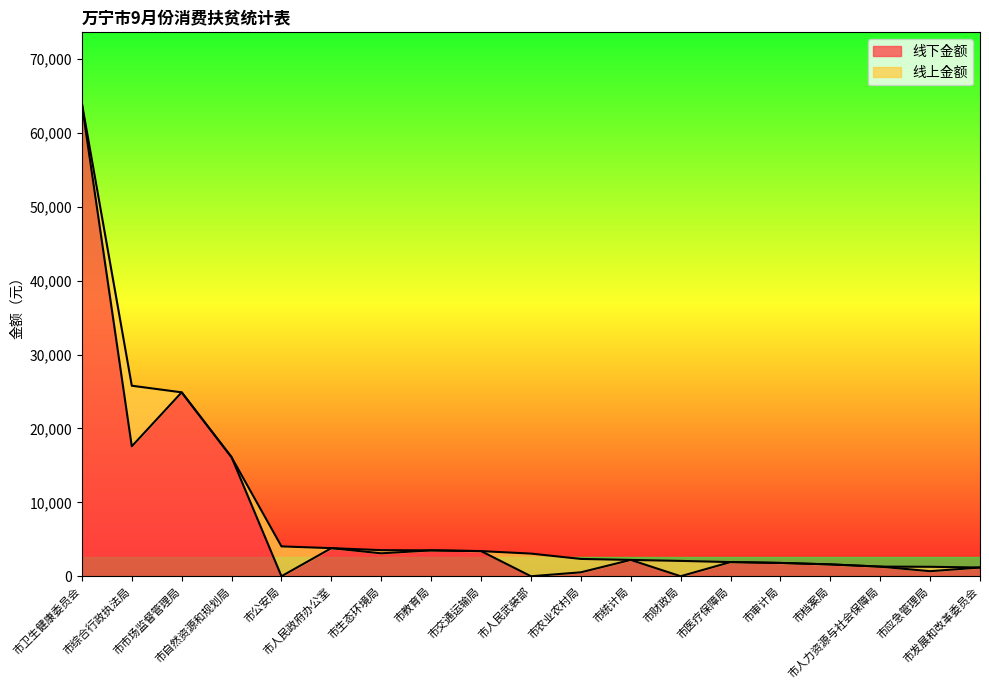

List the labels in order of value, largest first.

市卫生健康委员会, 市市场监督管理局, 市综合行政执法局, 市自然资源和规划局, 市人民政府办公室, 市教育局, 市交通运输局, 市生态环境局, 市统计局, 市医疗保障局, 市审计局, 市档案局, 市人力资源与社会保障局, 市发展和改革委员会, 市应急管理局, 市农业农村局, 市公安局, 市人民武装部, 市财政局